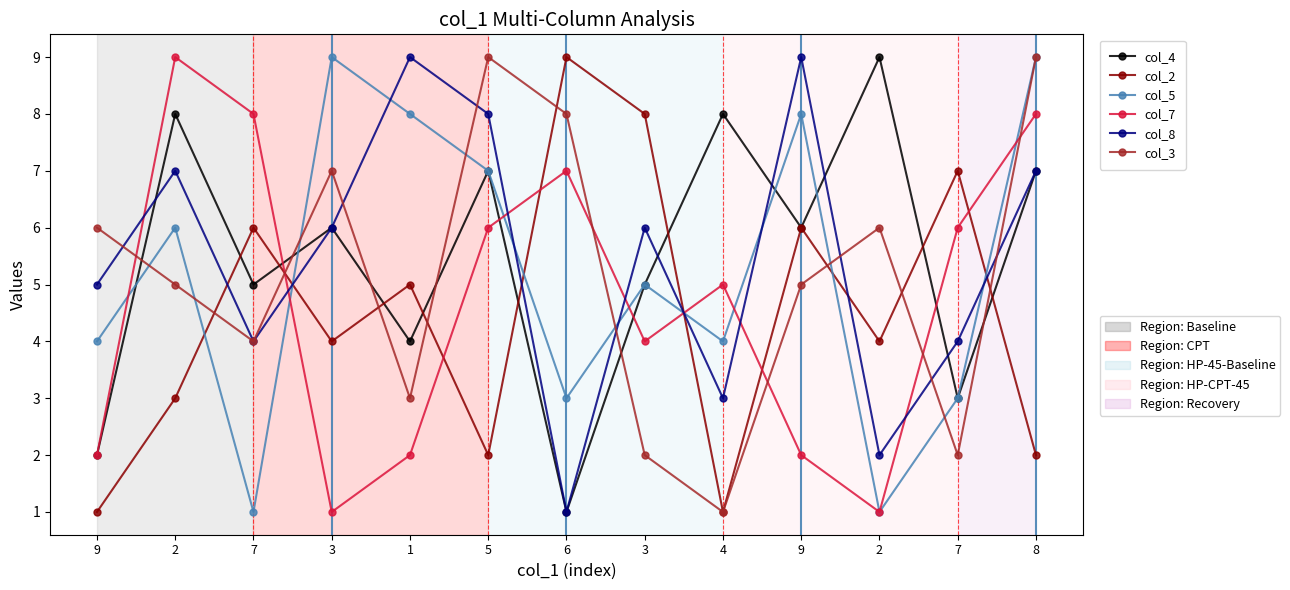

How many series are shown in this chart?

6